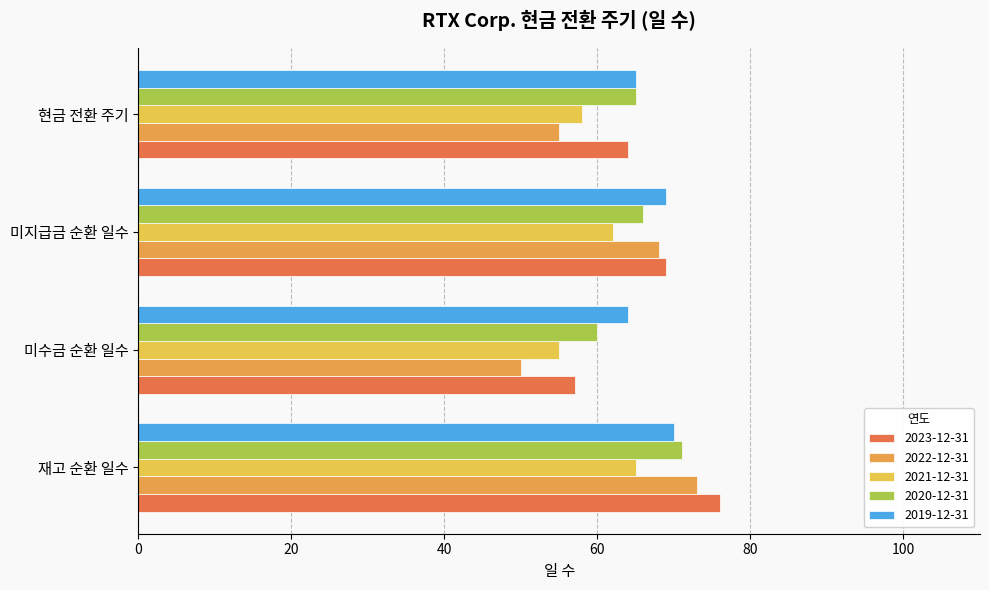

List the series in order of their peak value, highest first.

2023-12-31, 2022-12-31, 2020-12-31, 2019-12-31, 2021-12-31